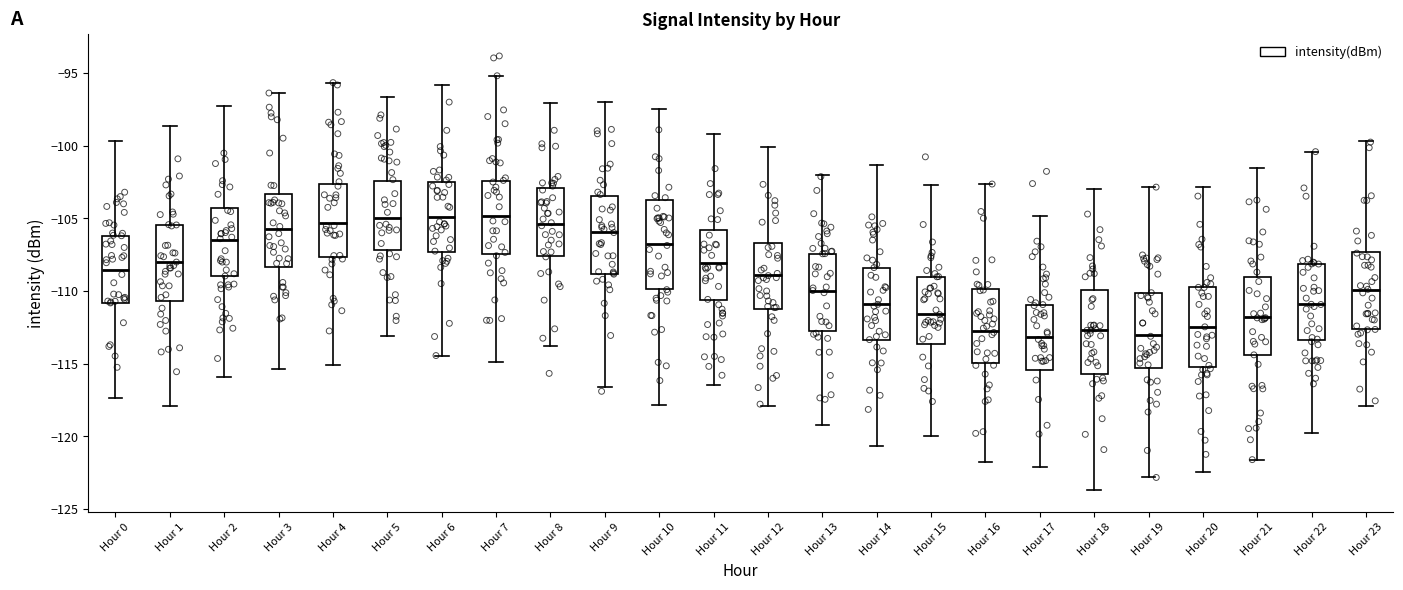

Where is the lower edge of the box for Hour 18 on the y-axis? The values are not printed on the chart, so give them approximately, as read against the axis.

-115.5